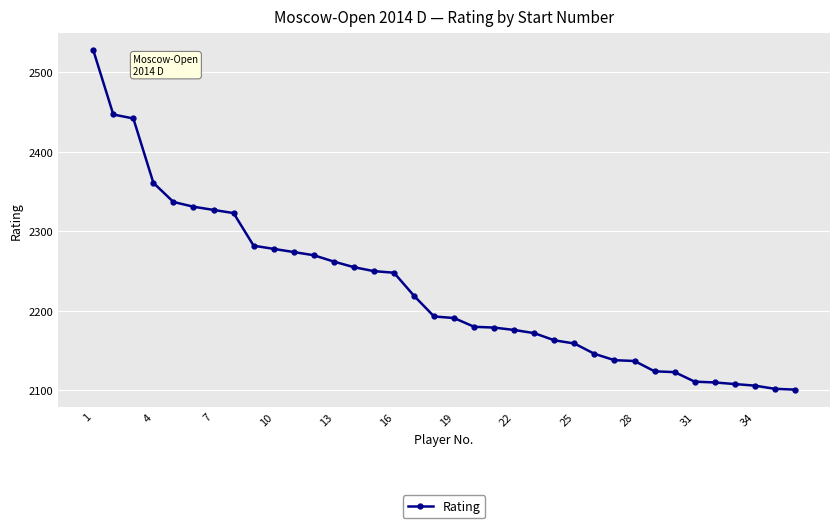

What is the sum of all values?

80153